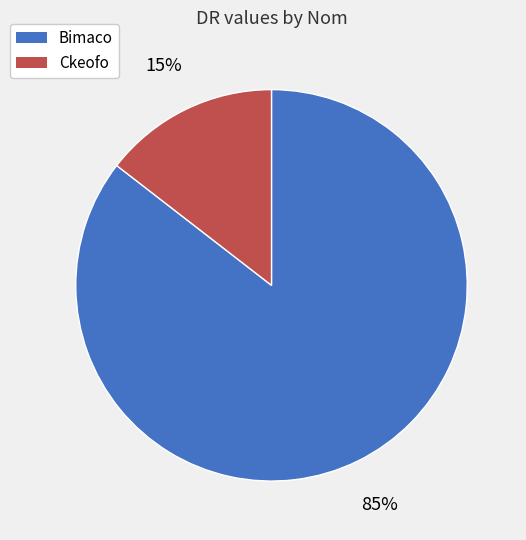

True or false: Bimaco accounts for 85% of the total.

True